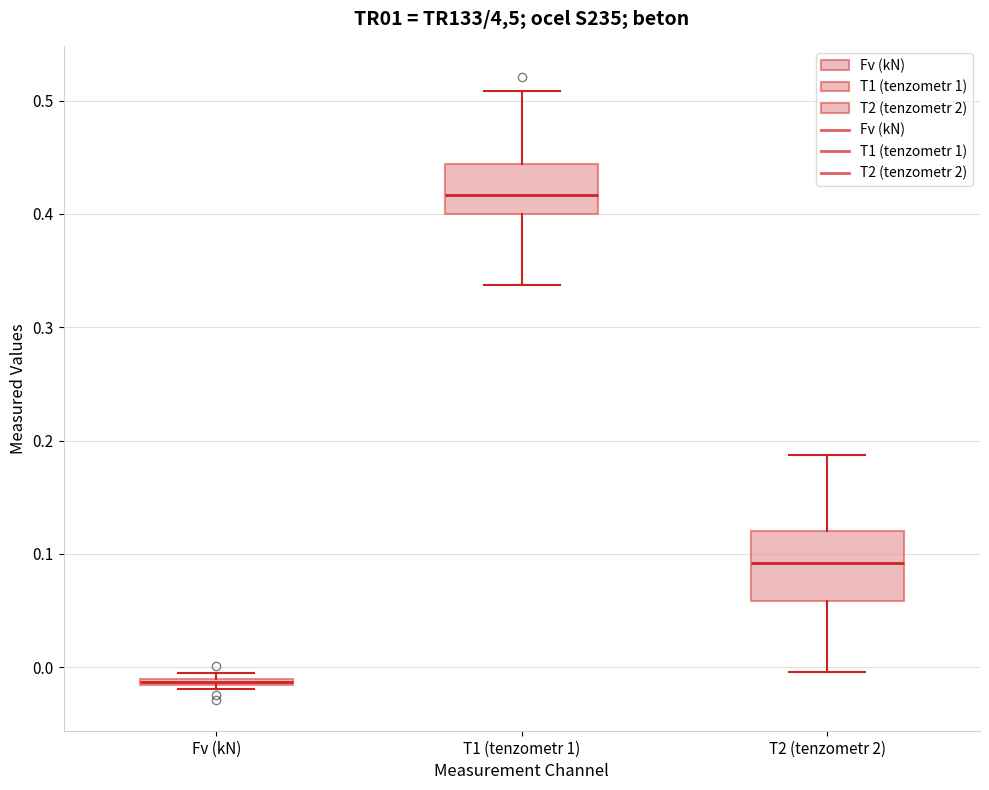

Where does the lower whisker of the box for T1 (tenzometr 1) end on the y-axis? The values are not printed on the chart, so give them approximately, as read against the axis.

0.34